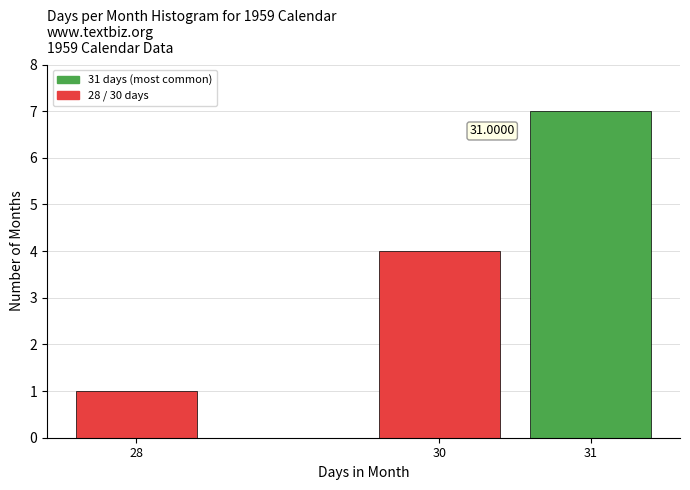

Which has a higher value, 28 or 31?

31